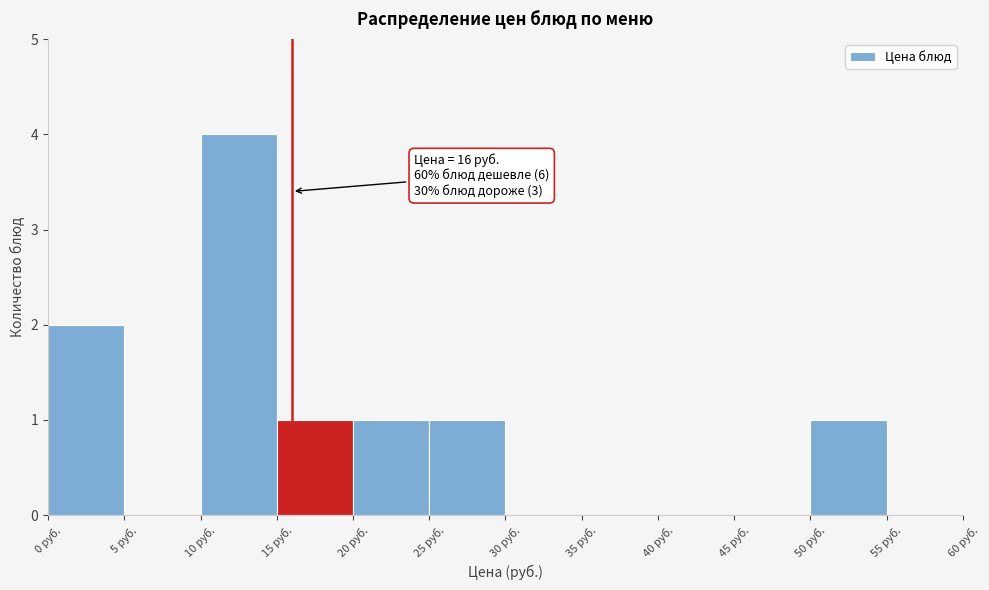

Over which range of the x-axis is the bar tallest?

10 to 15